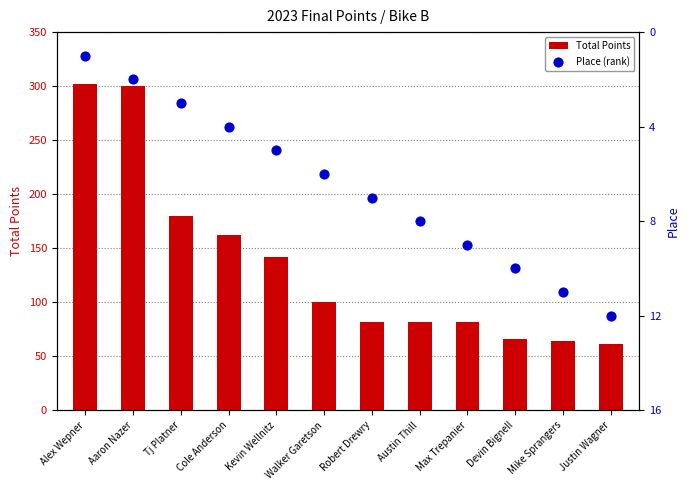

What are all the series names shown in the legend?

Total Points, Place (rank)